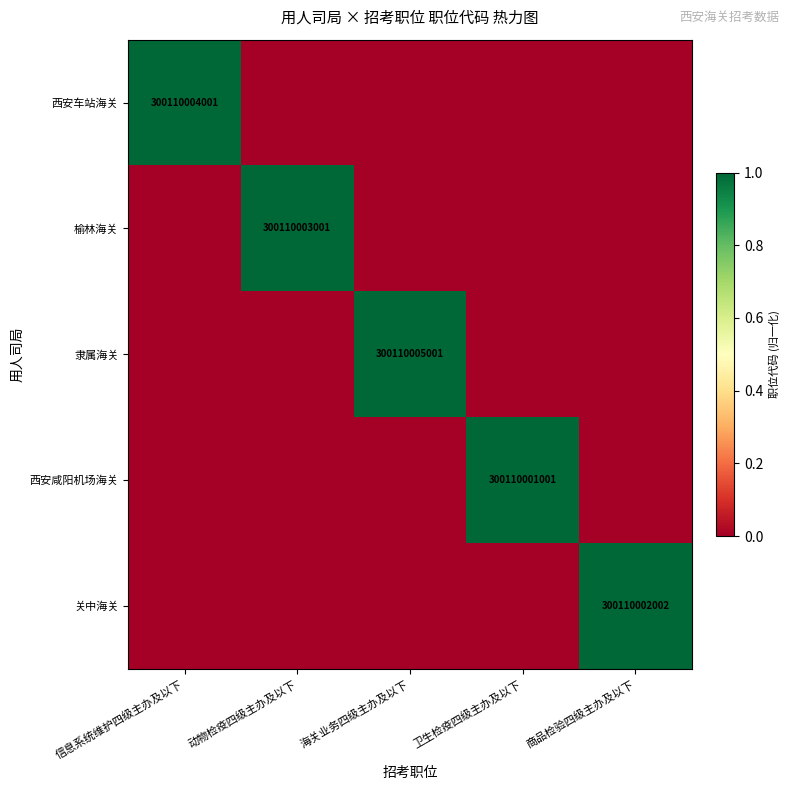

Which category has the highest value across all series?

海关业务四级主办及以下